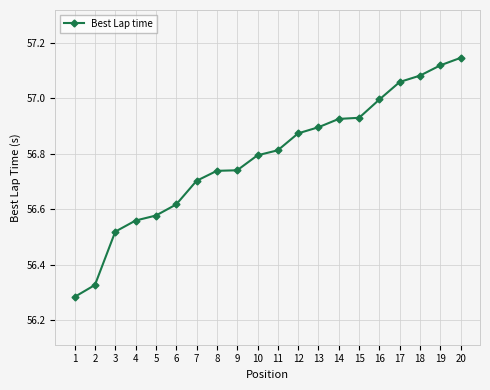

Is it true that the value at 5 is 12.7?

False